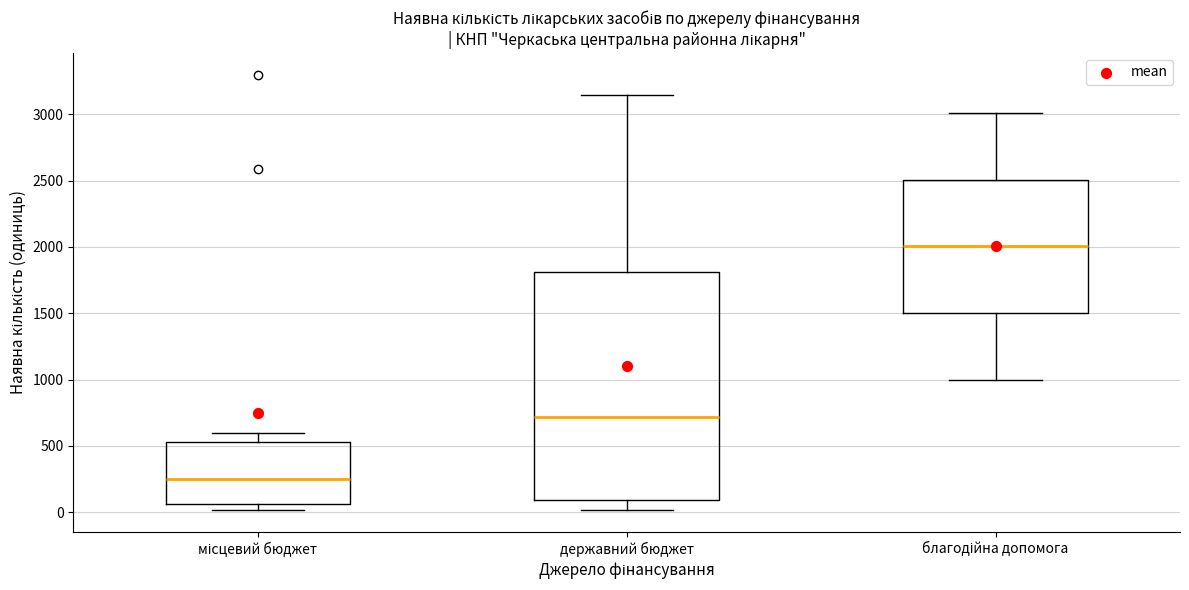

Reading left to right, transcribe this box plot: for each box, give where its median line is, the range the box spans, and where its two whiskers end, as read against the y-axis. The values are not printed on the chart, so give them approximately, as read against the axis.

місцевий бюджет: median 250, box 50 to 550, whiskers 0 to 600
державний бюджет: median 700, box 100 to 1800, whiskers 0 to 3150
благодійна допомога: median 2000, box 1500 to 2500, whiskers 1000 to 3000